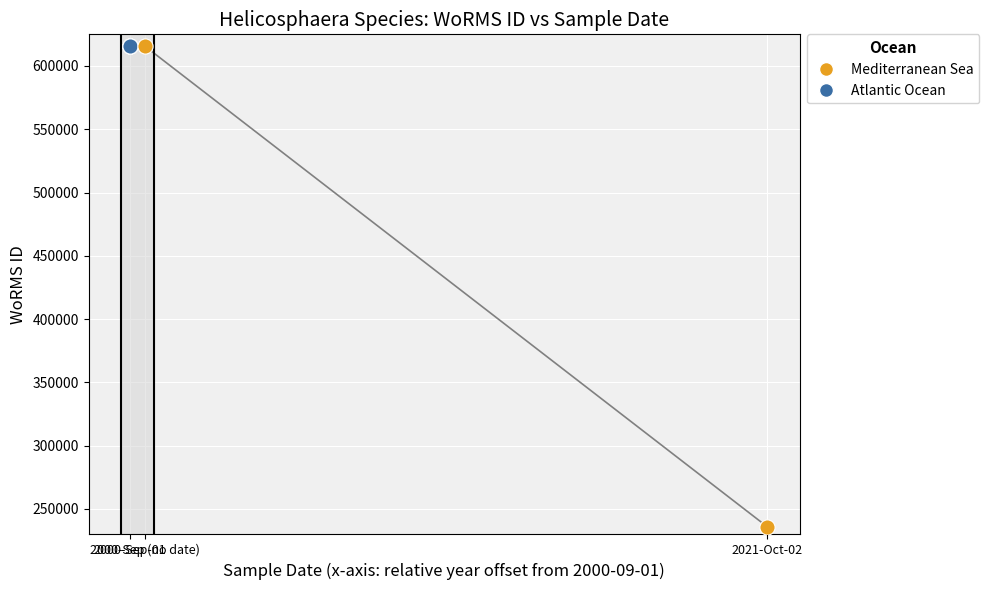

What is the ratio of the value at 01-09-2000 to the value at ?

1.0